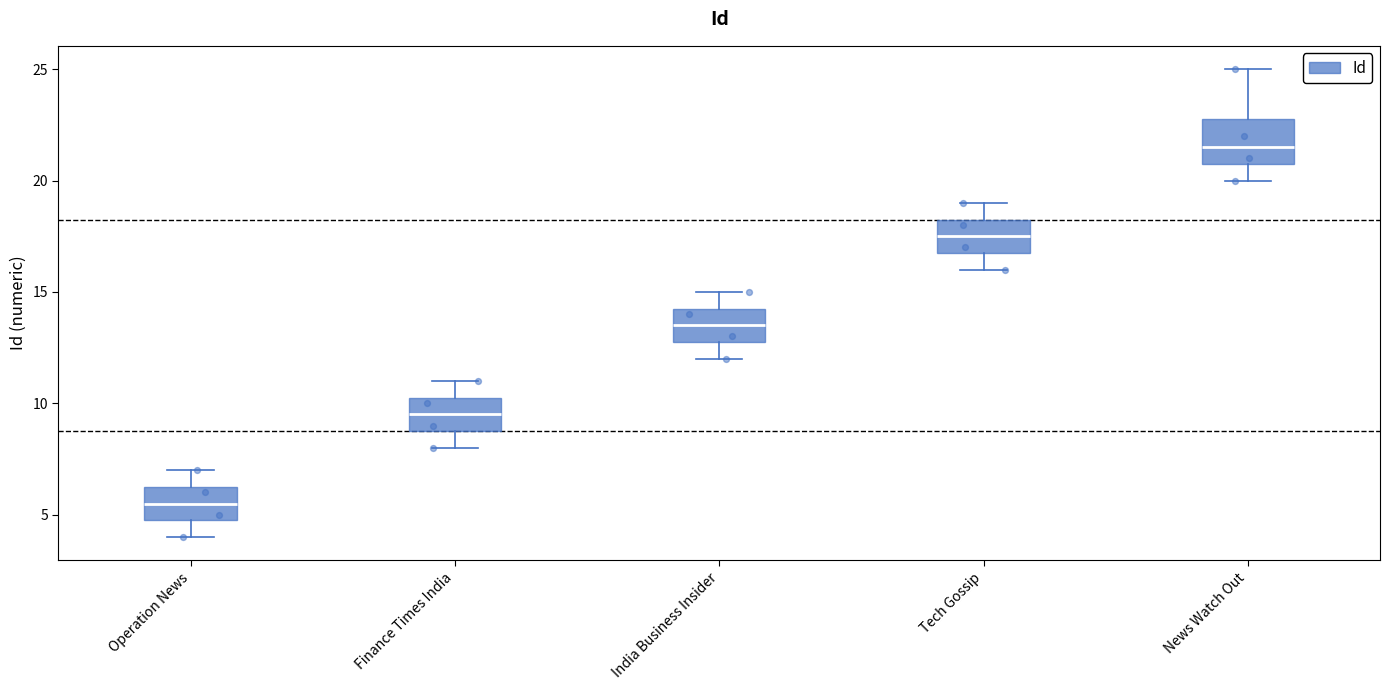

Reading left to right, transcribe this box plot: for each box, give where its median line is, the range the box spans, and where its two whiskers end, as read against the y-axis. The values are not printed on the chart, so give them approximately, as read against the axis.

Operation News: median 5.5, box 5.0 to 6.5, whiskers 4.0 to 7.0
Finance Times India: median 9.5, box 9.0 to 10.5, whiskers 8.0 to 11.0
India Business Insider: median 13.5, box 13.0 to 14.5, whiskers 12.0 to 15.0
Tech Gossip: median 17.5, box 17.0 to 18.5, whiskers 16.0 to 19.0
News Watch Out: median 21.5, box 21.0 to 23.0, whiskers 20.0 to 25.0